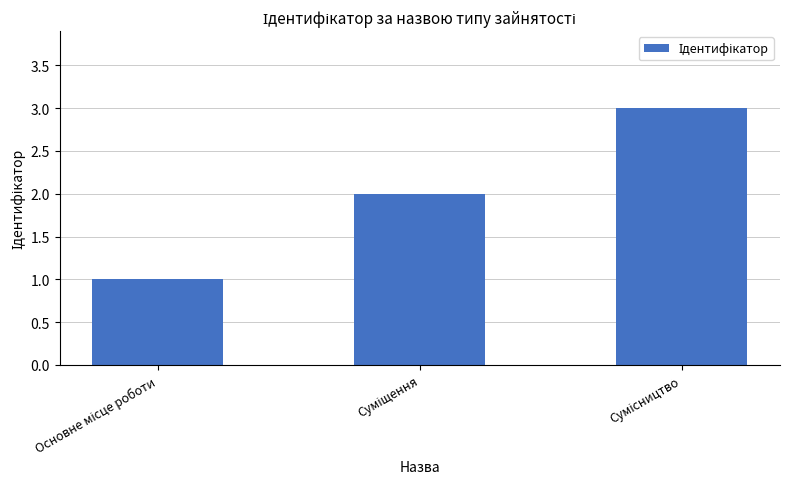

What is the maximum value shown in the chart?

3